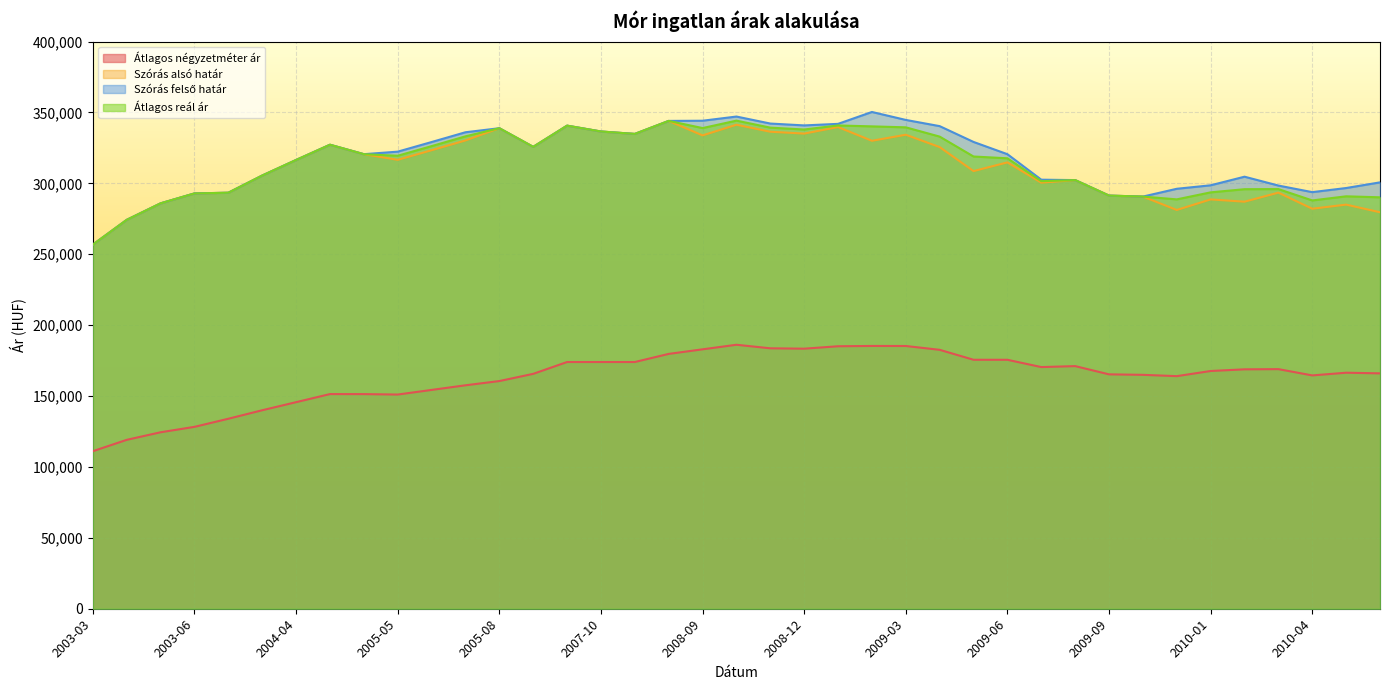

Rank the categories by Átlagos négyzetméter ár value from lowest to highest.

2003-03, 2003-04, 2003-05, 2003-06, 2004-02, 2004-03, 2004-04, 2005-05, 2005-04, 2004-05, 2005-06, 2005-07, 2005-08, 2009-11, 2010-04, 2009-10, 2009-09, 2007-07, 2010-06, 2010-05, 2010-01, 2010-02, 2010-03, 2009-07, 2009-08, 2007-08, 2007-10, 2007-11, 2009-06, 2009-05, 2007-12, 2009-04, 2008-09, 2008-12, 2008-11, 2009-01, 2009-03, 2009-02, 2008-10